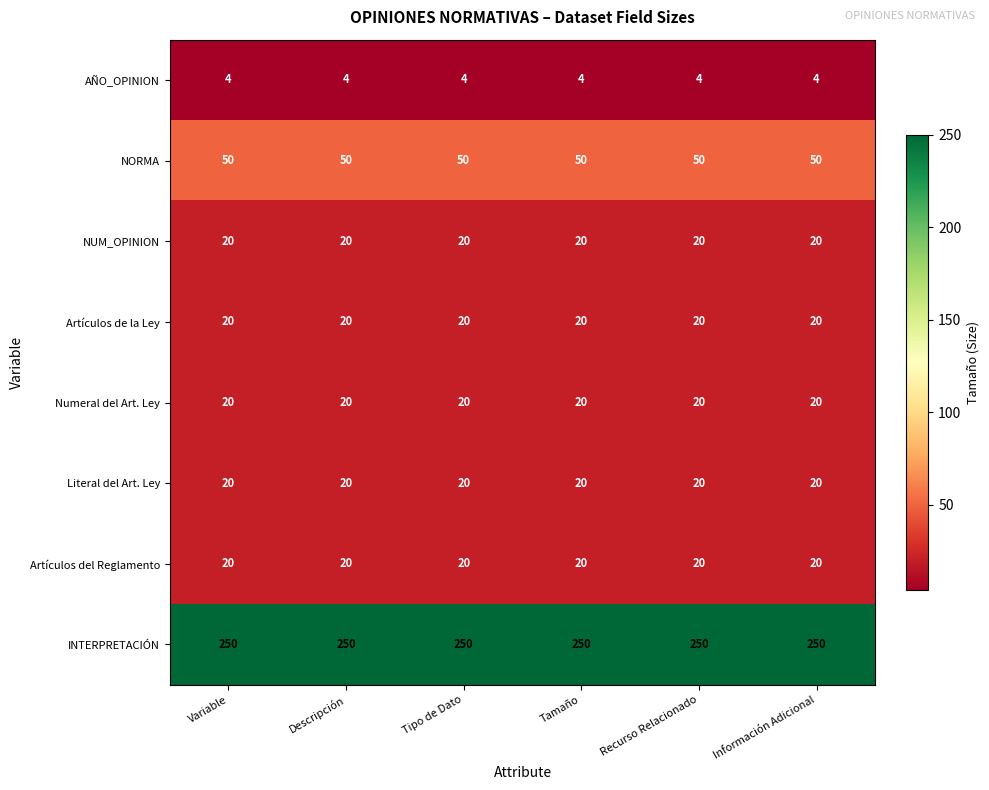

Is it true that NUM_OPINION equals 12 at Información Adicional?

False